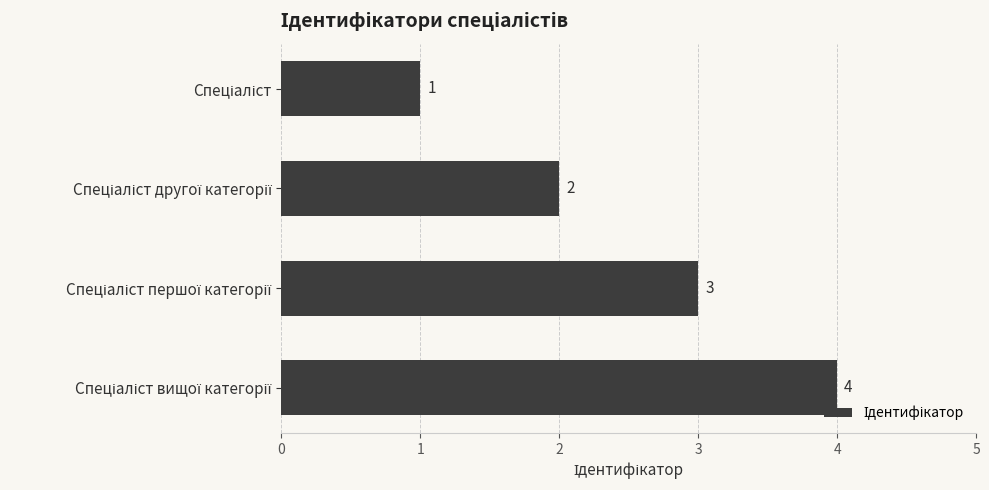

What is the maximum value shown in the chart?

4